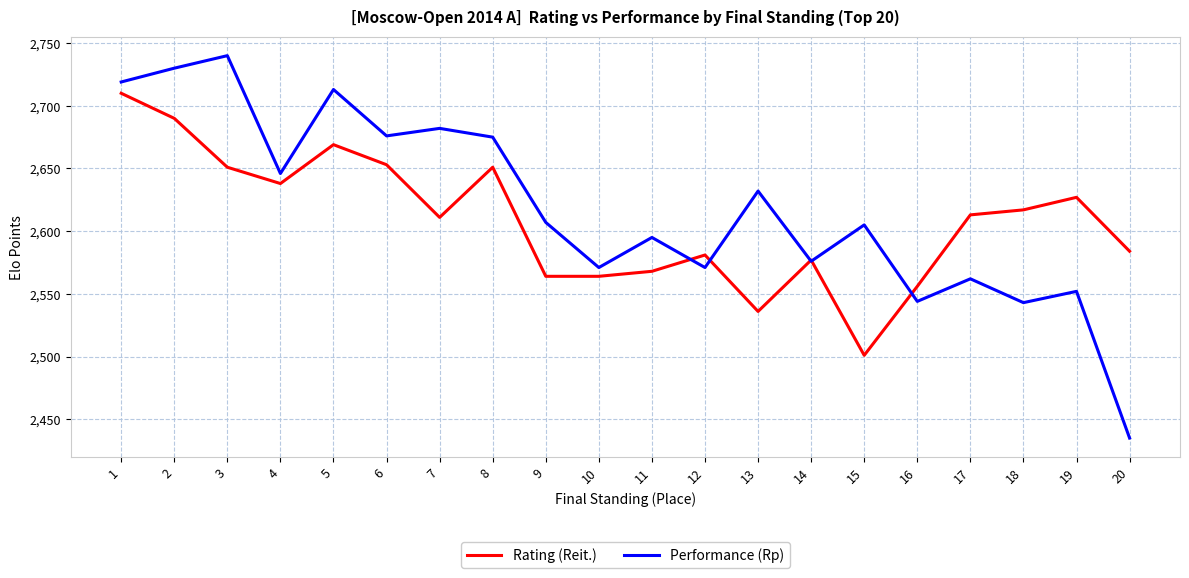

Which category has the highest value across all series?

3